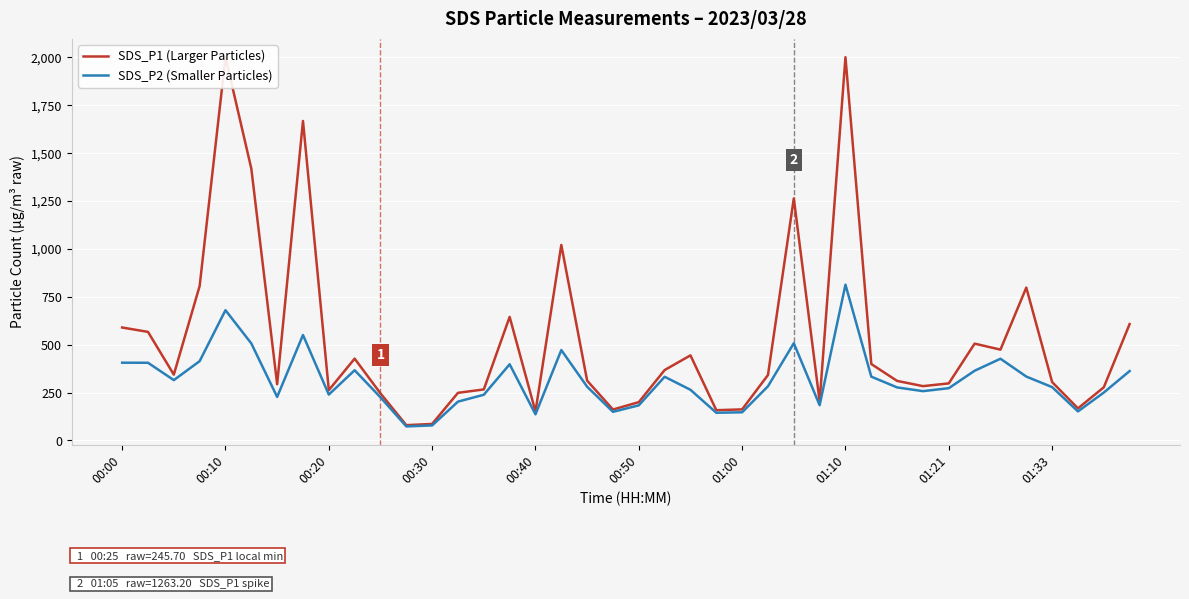

At which label does SDS_P2 (Smaller Particles) first exceed 280?

00:00